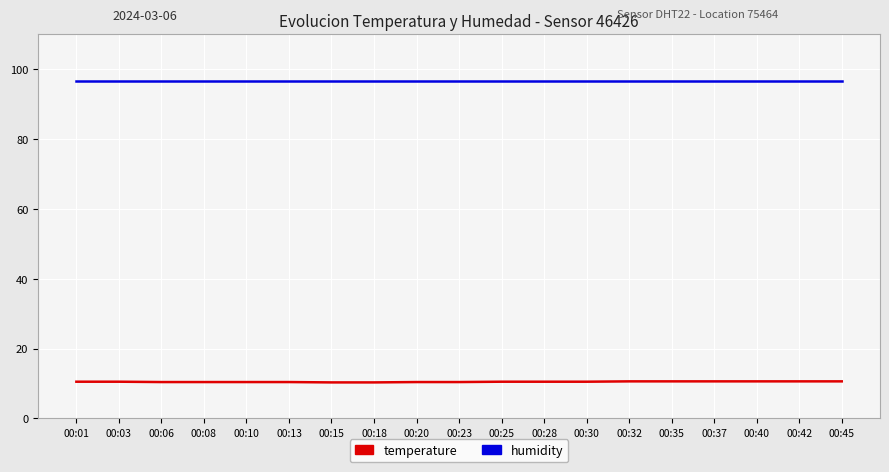

What is the smallest value displayed?

10.3